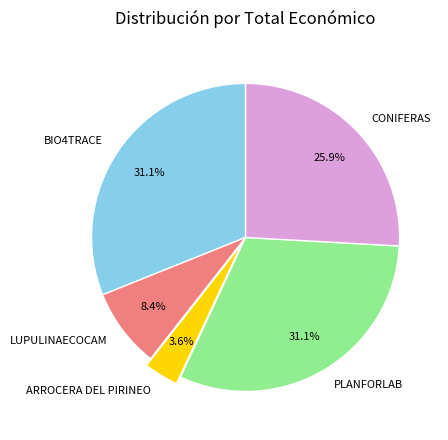

What is the smallest slice in the pie chart?

ARROCERA DEL PIRINEO